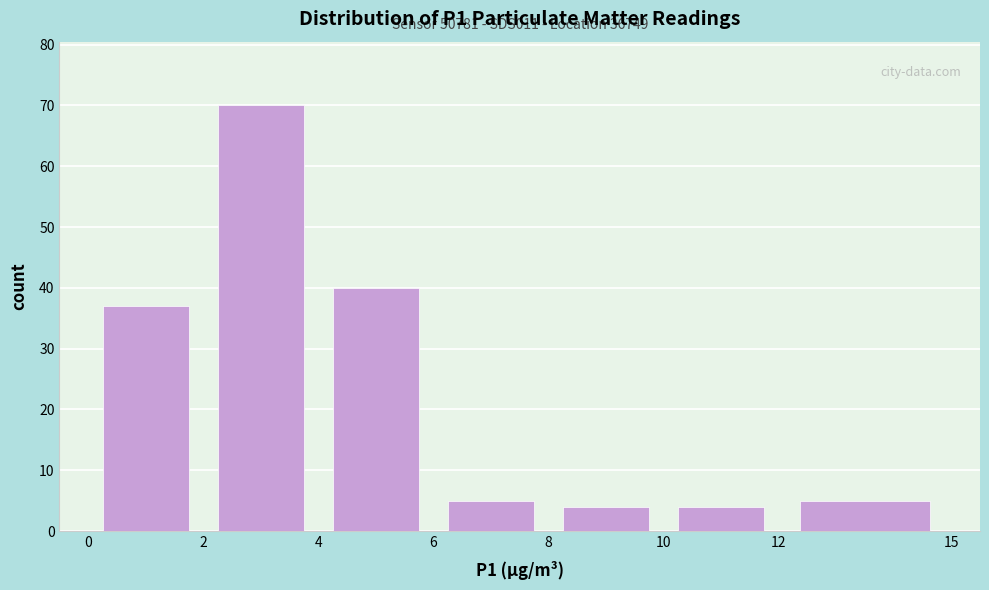

Which range on the x-axis has the tallest bar?

2 to 4